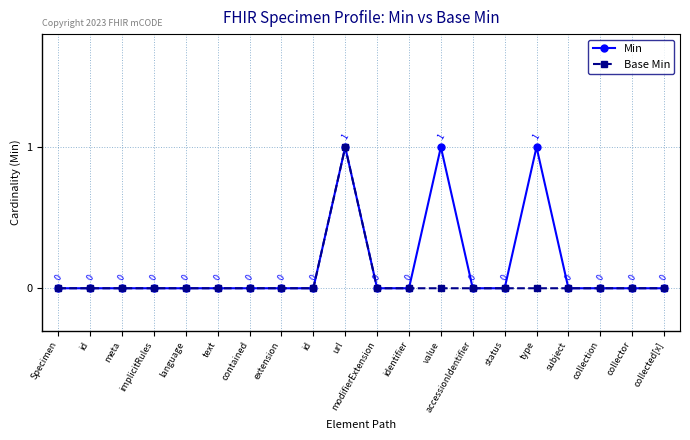

Count the number of categories in the chart.

20